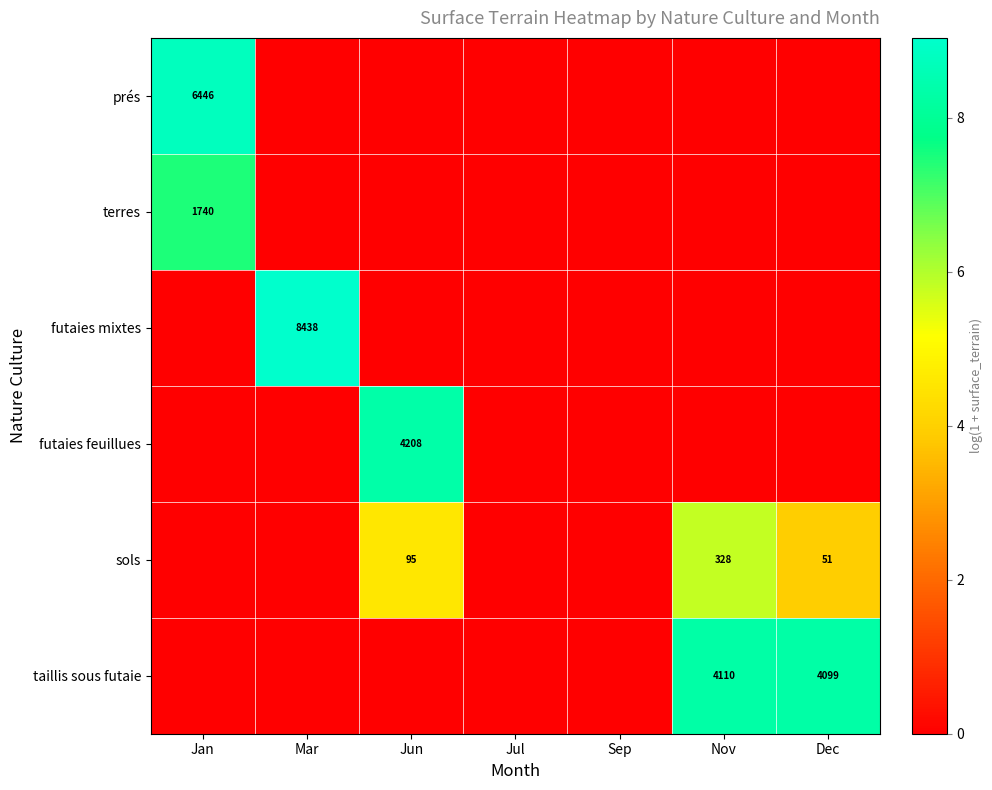

How many distinct data groups are displayed?

6